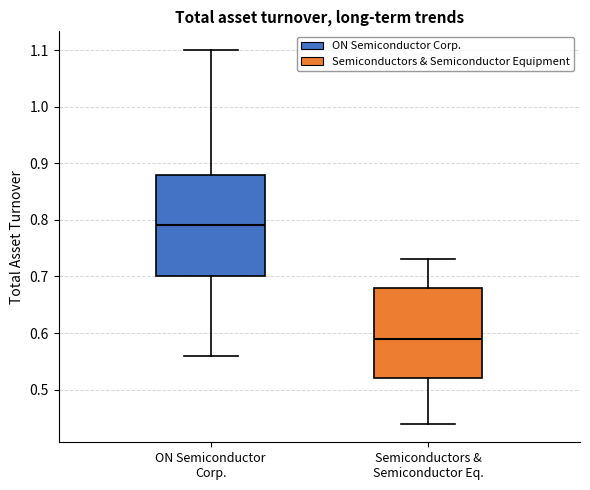

Reading left to right, transcribe this box plot: for each box, give where its median line is, the range the box spans, and where its two whiskers end, as read against the y-axis. The values are not printed on the chart, so give them approximately, as read against the axis.

ON Semiconductor Corp.: median 0.79, box 0.70 to 0.88, whiskers 0.56 to 1.10
Semiconductors & Semiconductor Eq.: median 0.59, box 0.52 to 0.68, whiskers 0.44 to 0.73